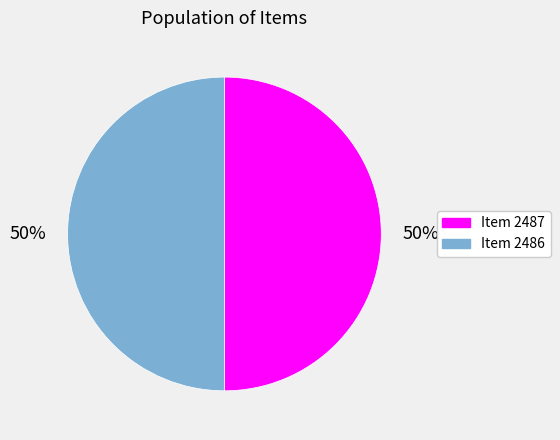

What is the ratio of the value at Item 2487 to the value at Item 2486?

1.0